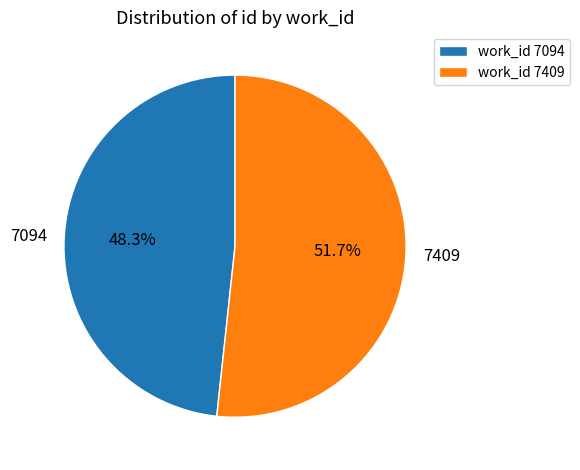

Is the sum of 7409 and 7094 greater than half?

Yes